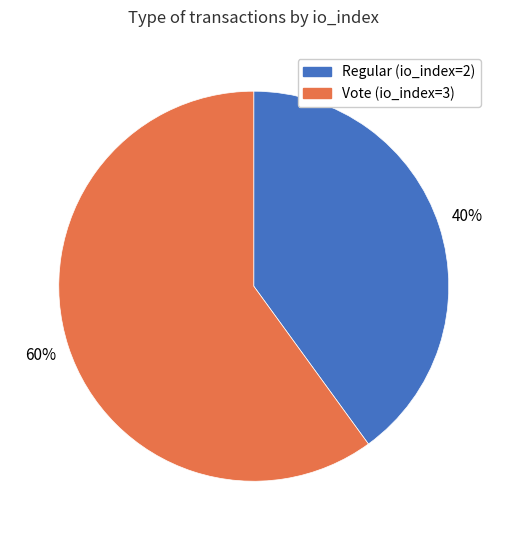

Is the sum of Vote (io_index=3) and Regular (io_index=2) greater than half?

Yes